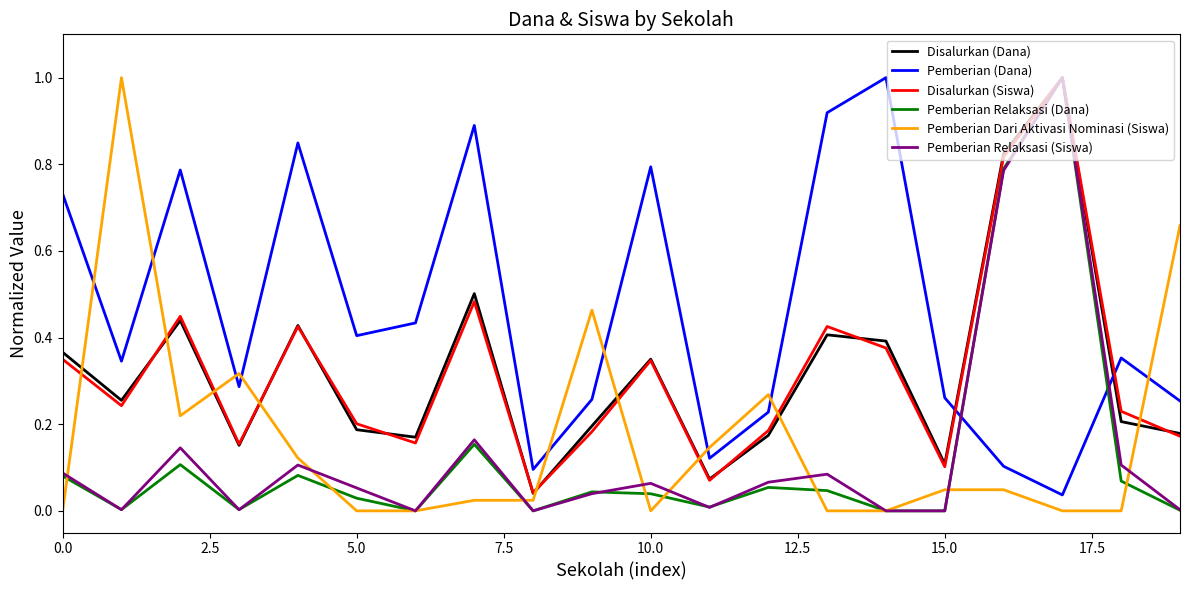

How many lines are shown in the chart?

6